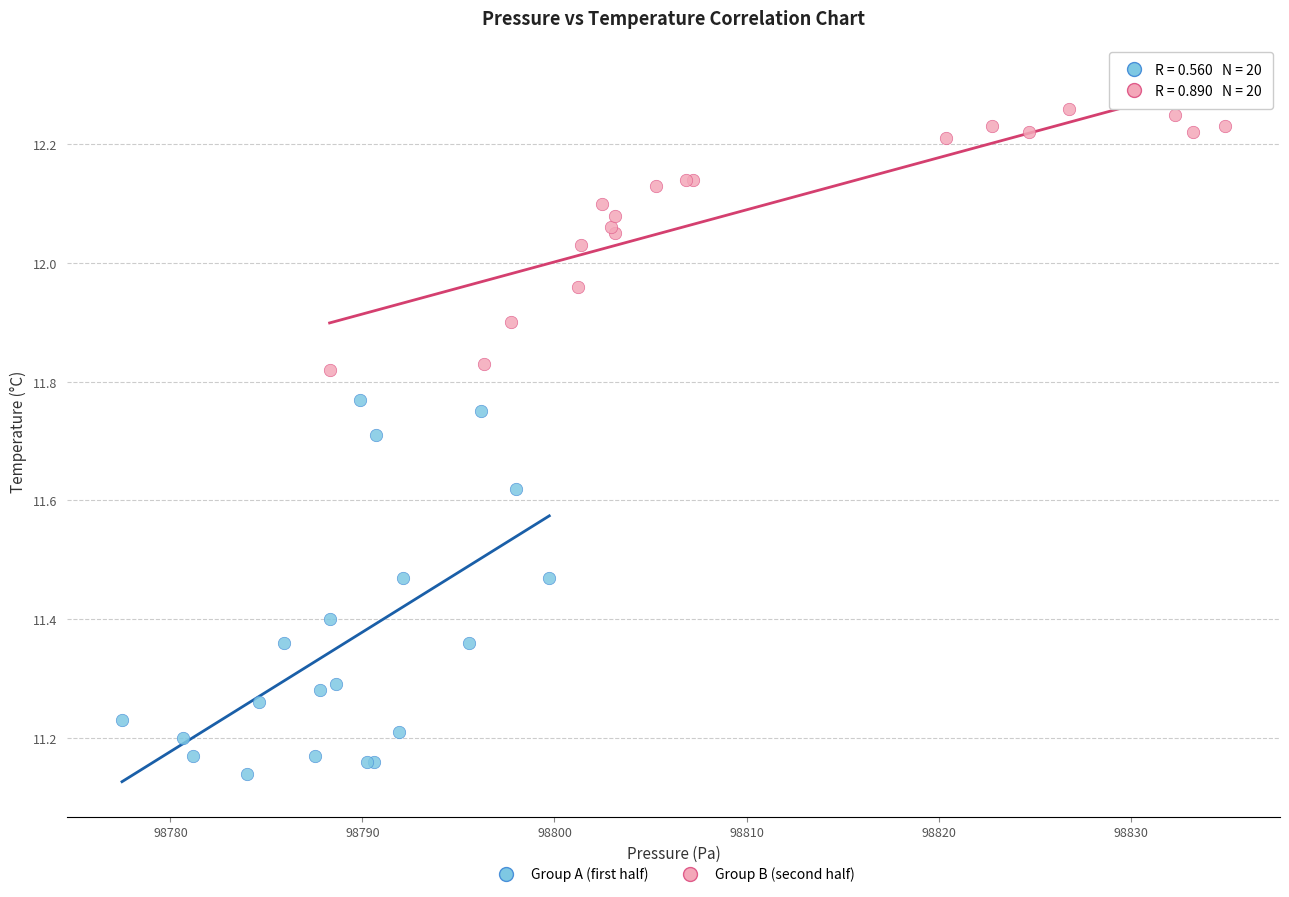

Which series has the largest Y range (max minus min)?

Group A (first half)